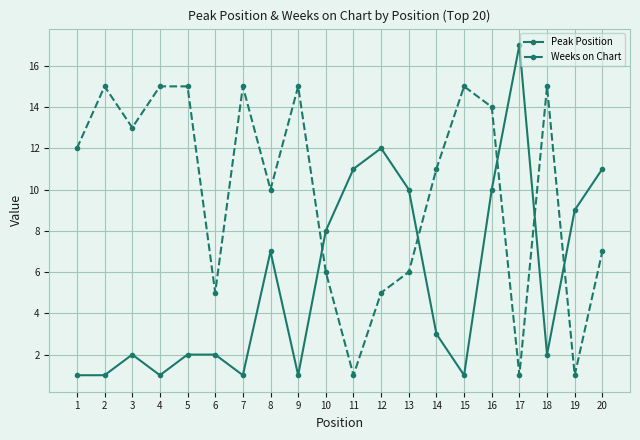

Rank the series by their maximum value, from lowest to highest.

Weeks on Chart, Peak Position